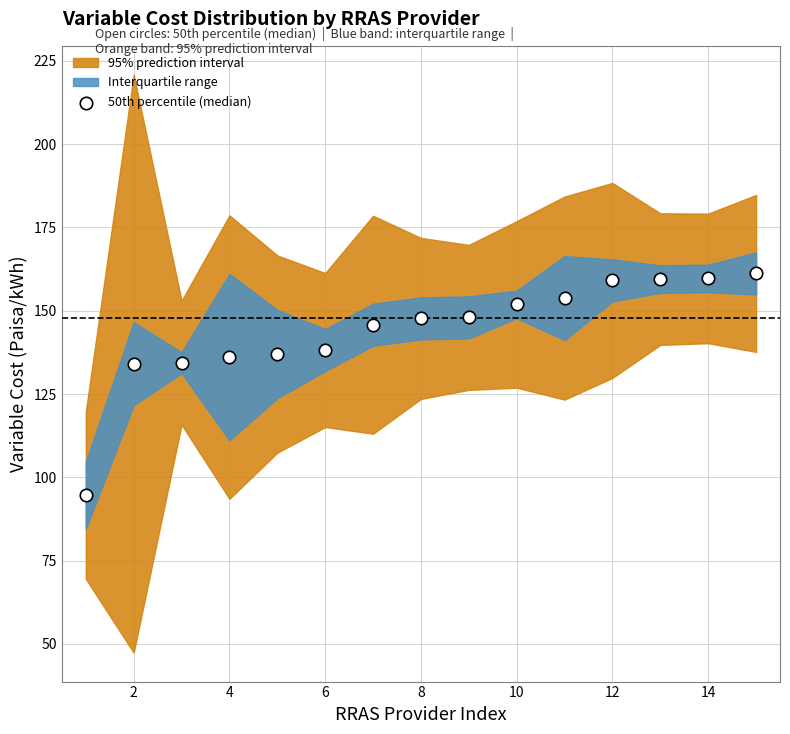

What is the range of X values (max minus min)?

14.0